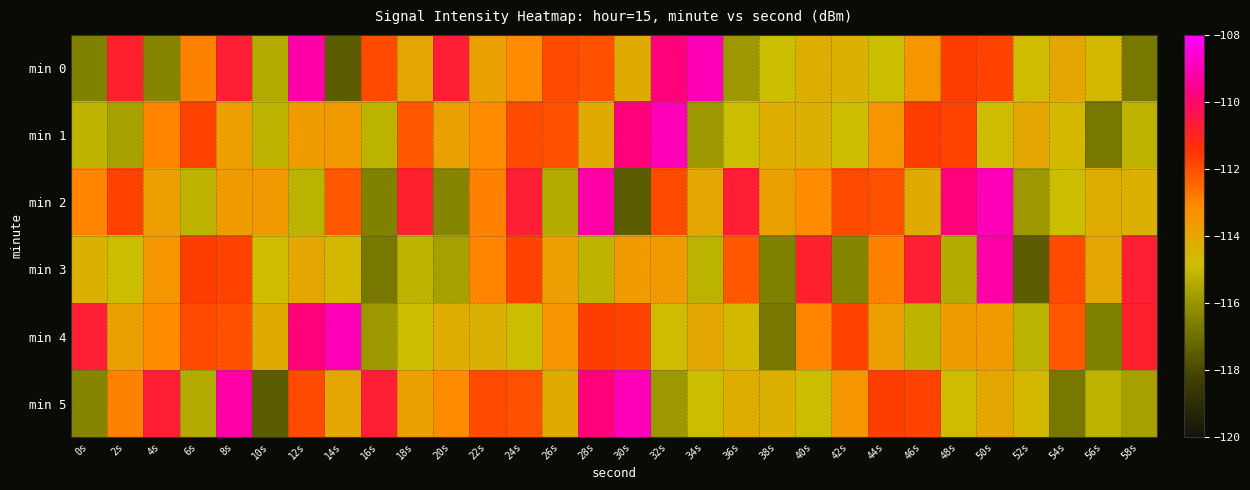

What is the minimum value shown in the chart?

-117.5